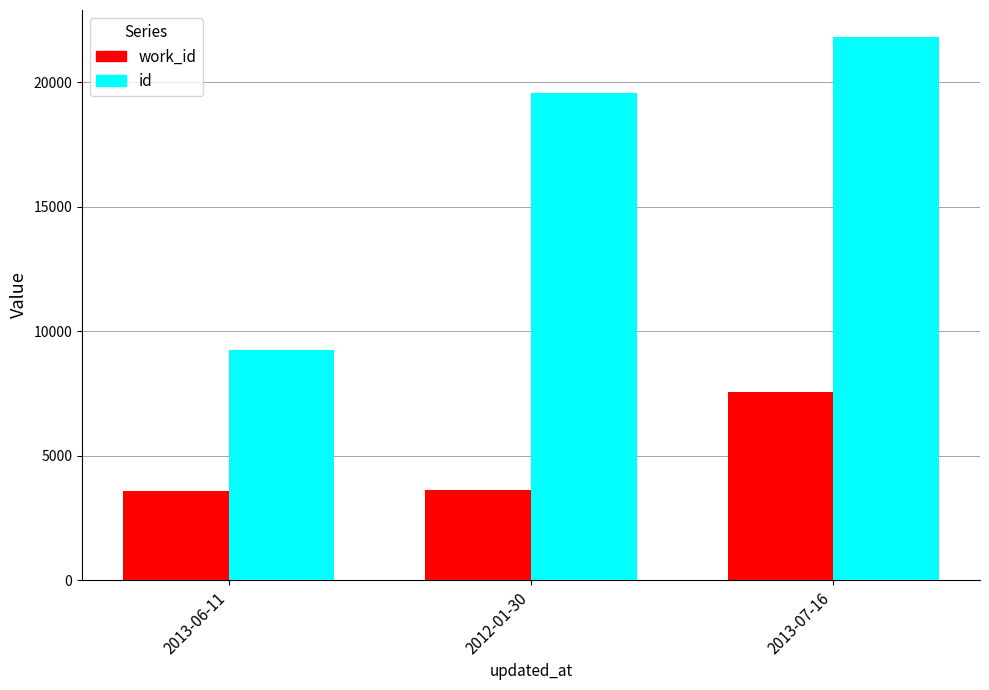

At which category is the sum across all series the highest?

2013-07-16